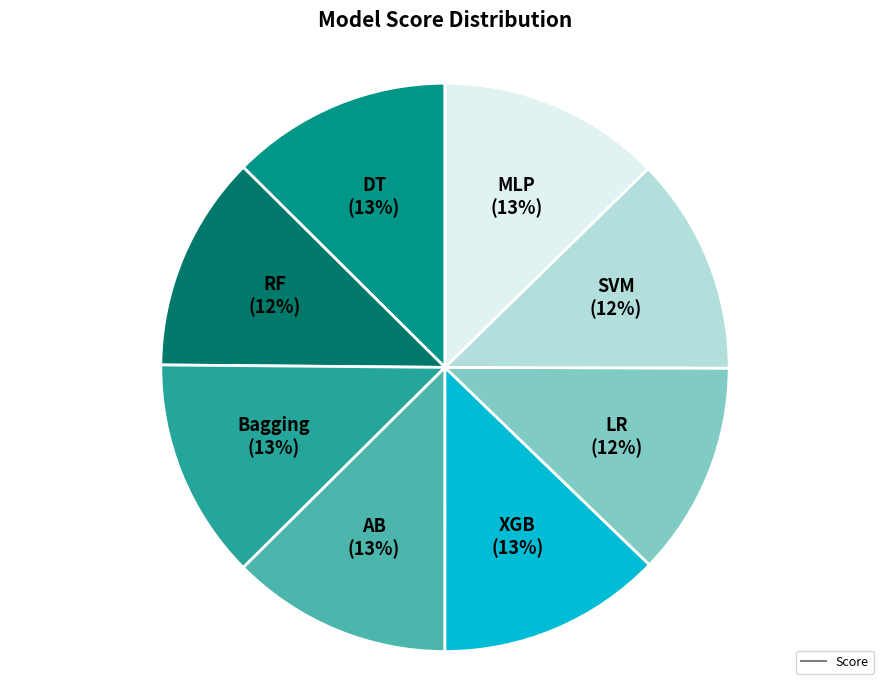

To the nearest percent, what is the average slice percentage?

12%